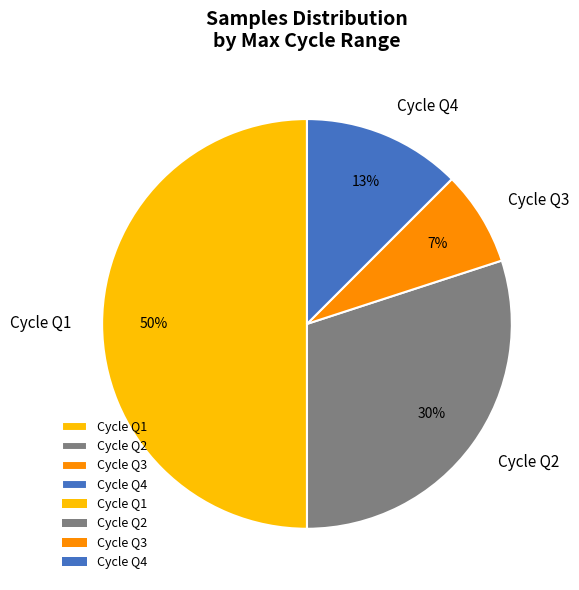

What is the largest slice in the pie chart?

Cycle Q1